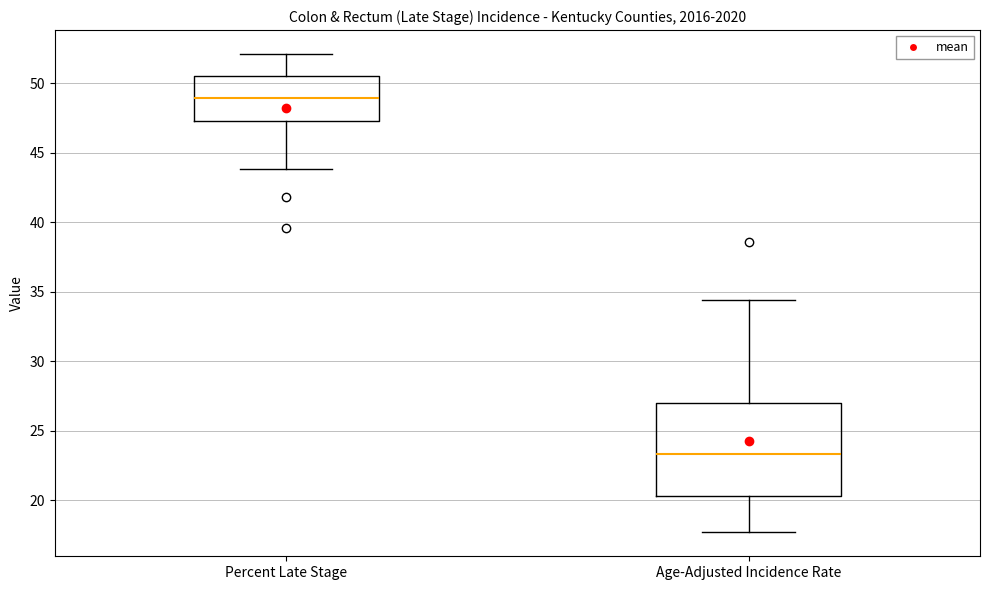

Reading left to right, read every box against the y-axis: the position of its median line, the range the box covers, and the ends of its whiskers. The values are not printed on the chart, so give them approximately, as read against the axis.

Percent Late Stage: median 49.0, box 47.5 to 50.5, whiskers 44.0 to 52.0
Age-Adjusted Incidence Rate: median 23.5, box 20.5 to 27.0, whiskers 17.5 to 34.5